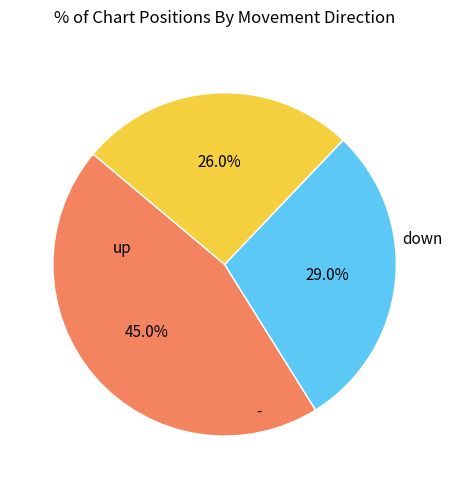

Does any single category account for the majority?

No